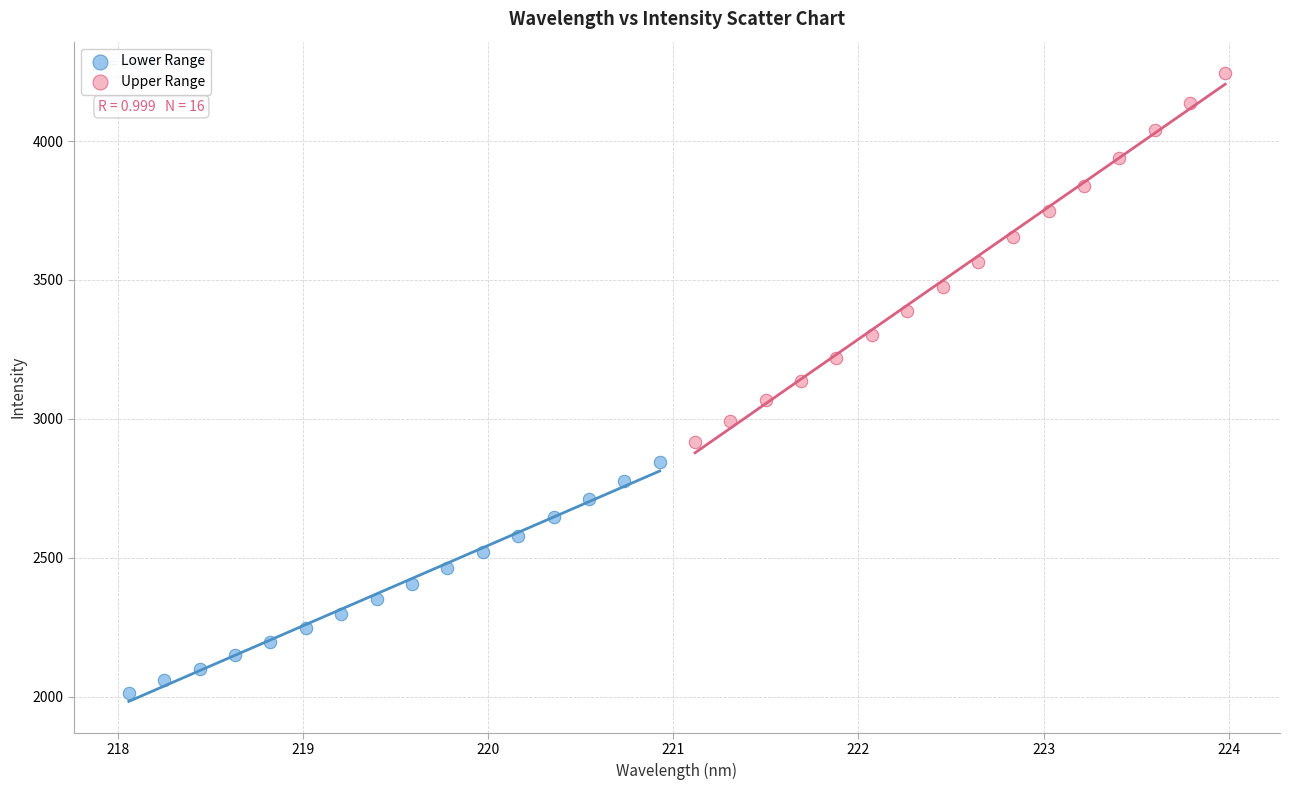

What are all the series names shown in the legend?

Lower Range, Upper Range